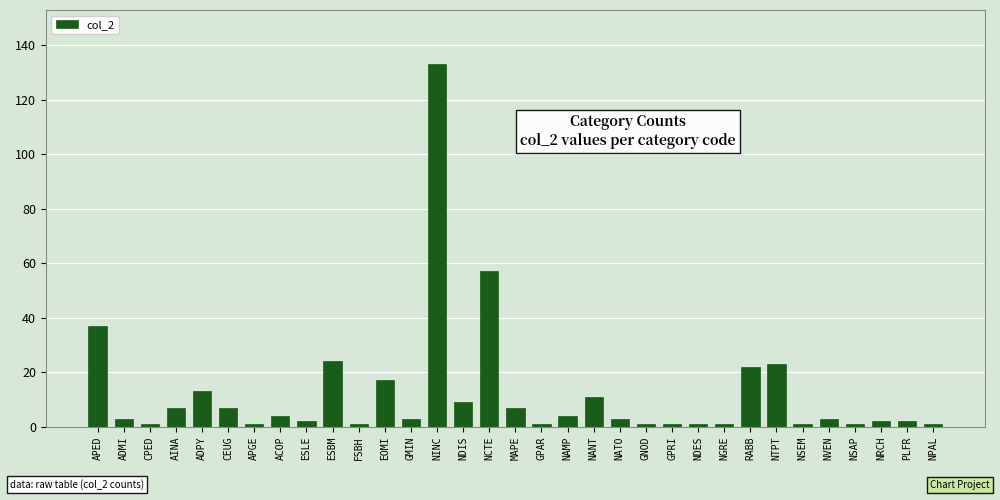

Read the value at NAMP.

4